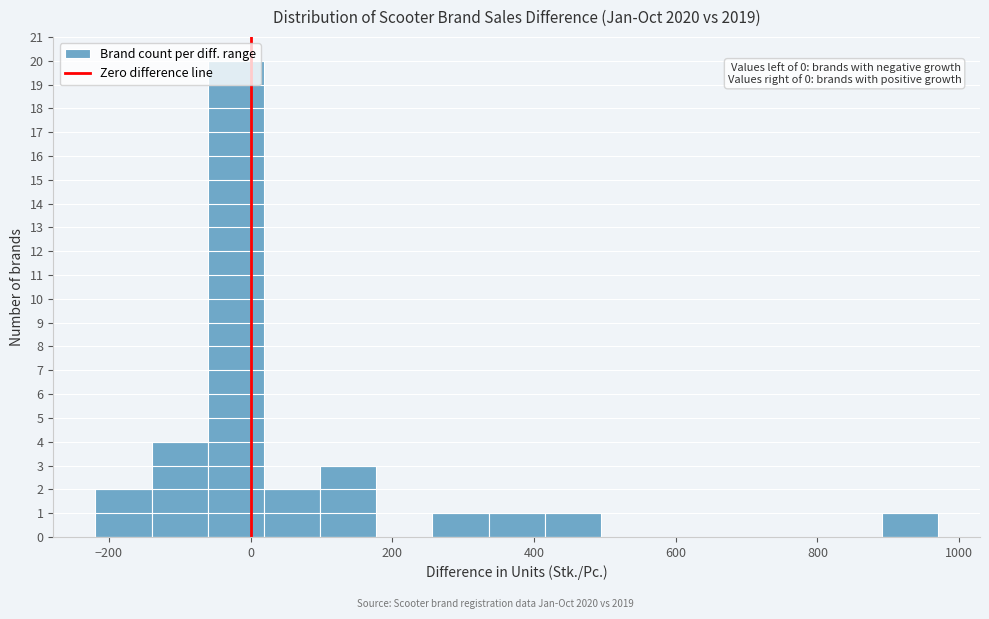

Around what value on the x-axis is the tallest bar? Give the approximate position of its centre, as read against the axis.

-20